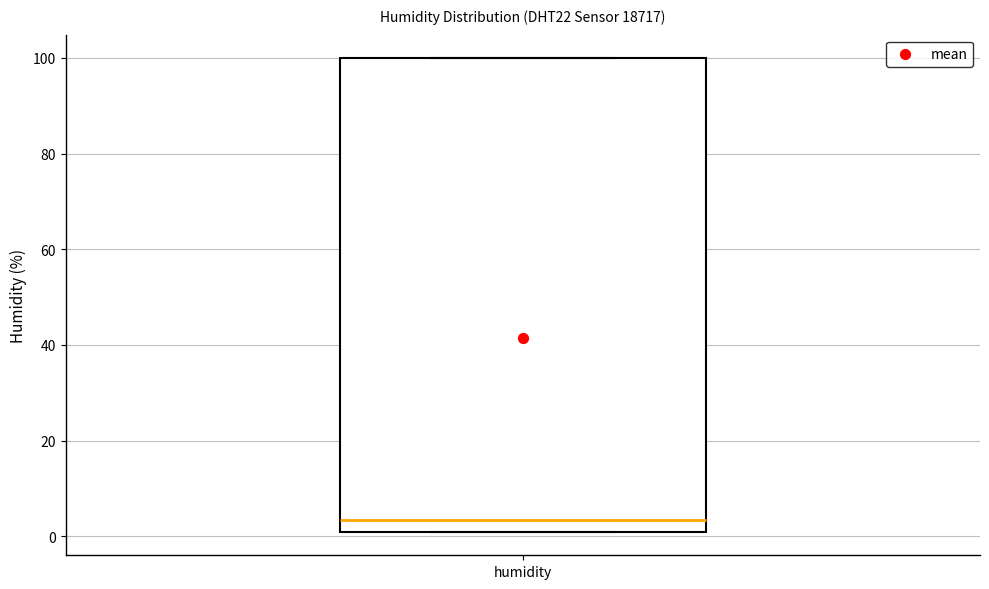

Transcribe this box plot: give where the median line is, the range the box spans, and where the two whiskers end, as read against the y-axis. The values are not printed on the chart, so give them approximately, as read against the axis.

median 4, box 2 to 100, whiskers 2 to 100